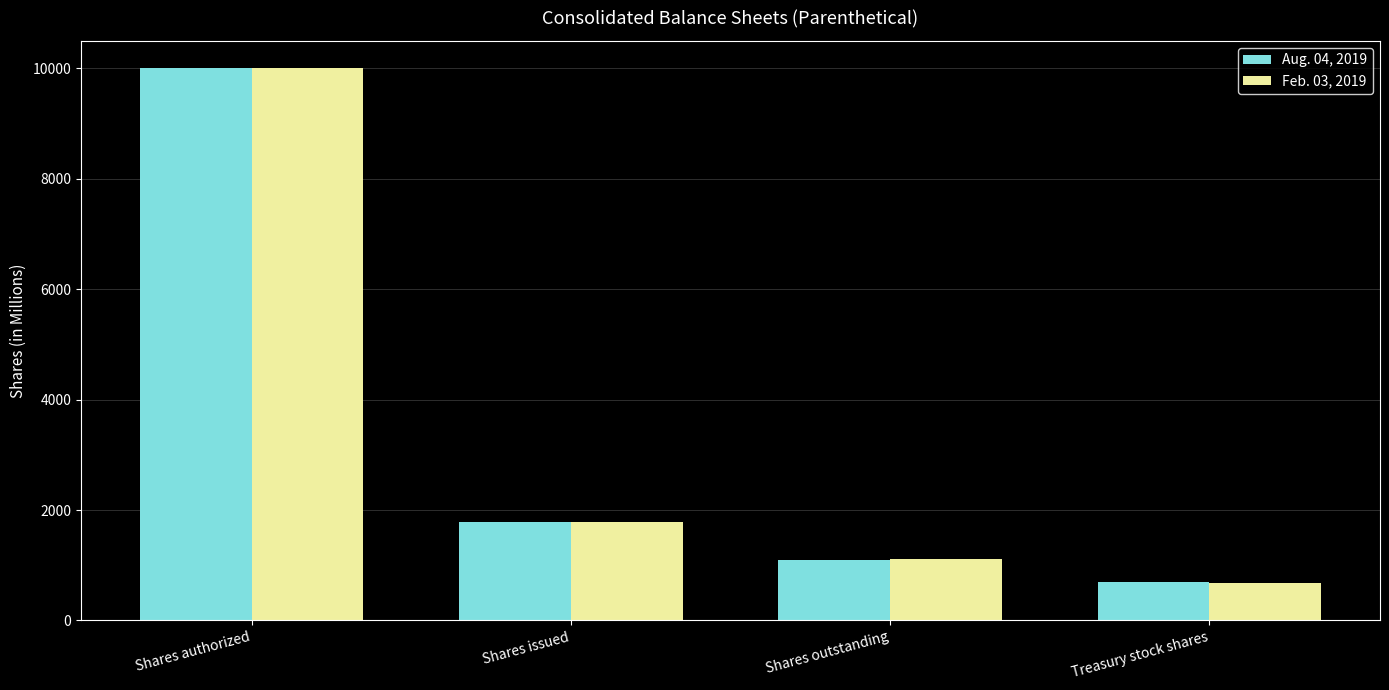

At which category is the sum across all series the highest?

Shares authorized